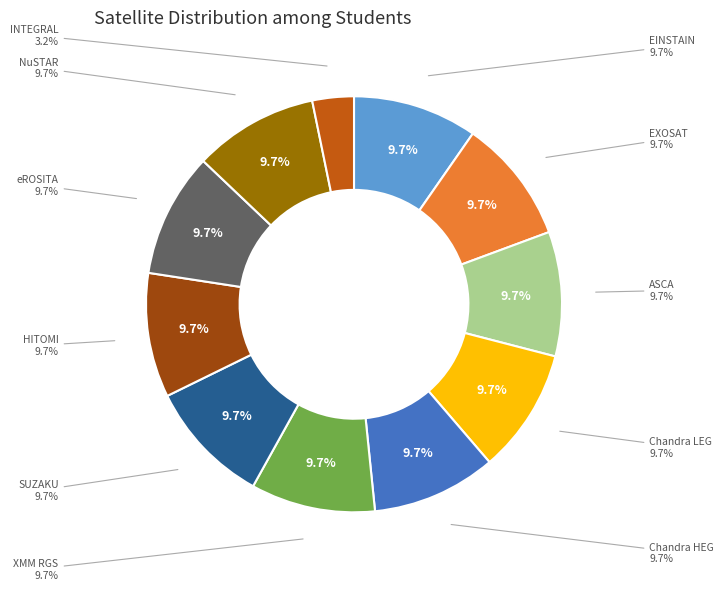

To the nearest percent, what is the difference between the largest and smallest slice percentages?

6%